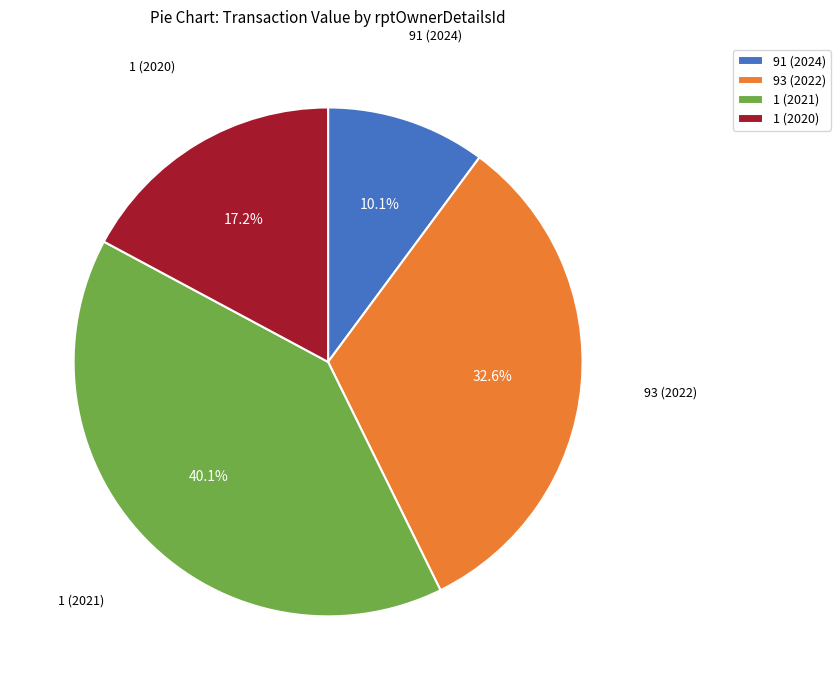

Does any single category account for the majority?

No